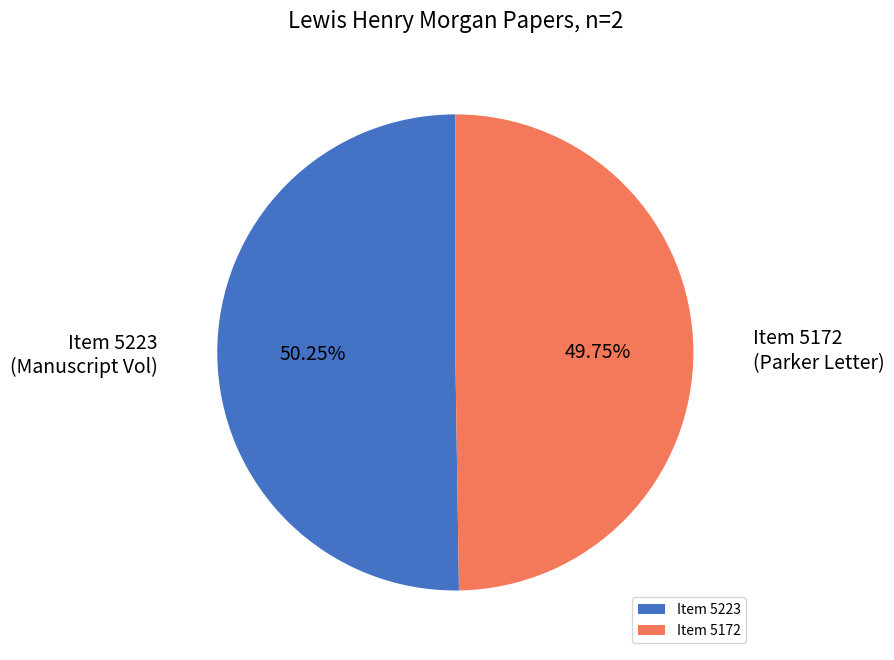

Combined, do Item 5172 and Item 5223 account for over 50%?

Yes